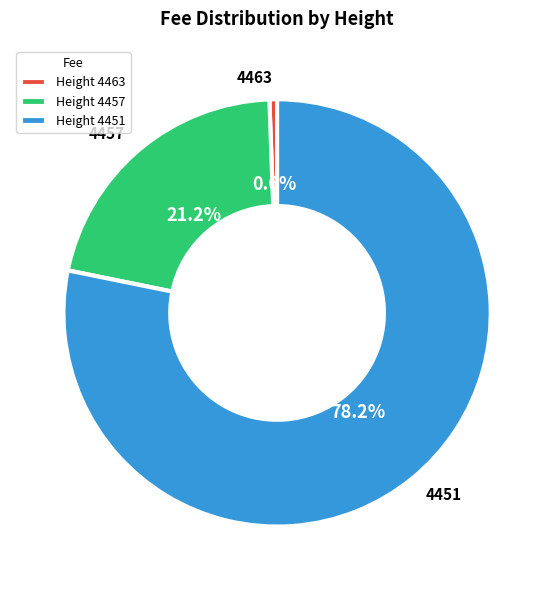

To the nearest percent, what portion does 4463 represent?

1%